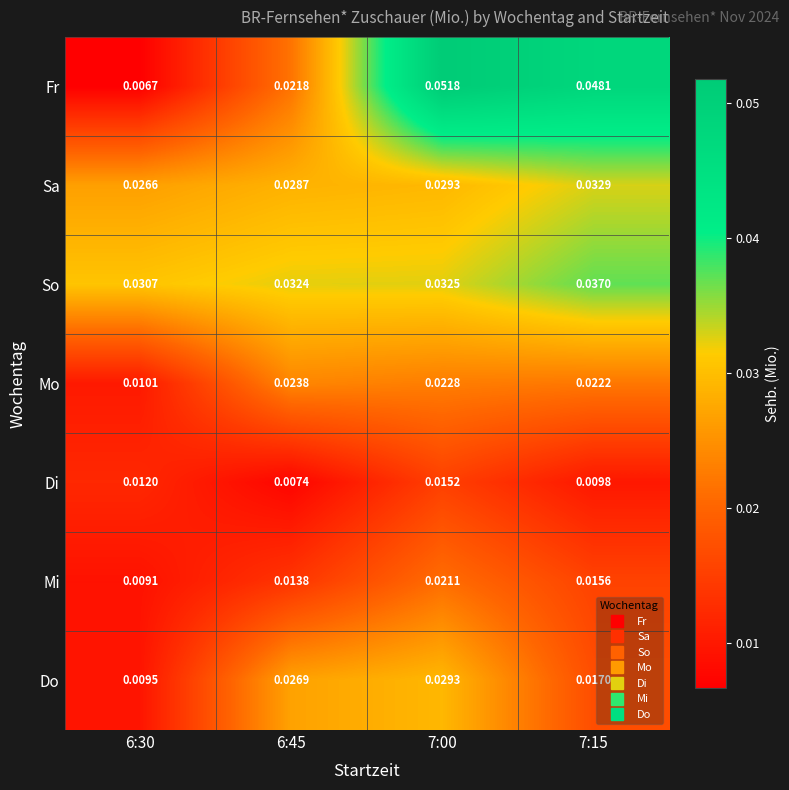

Which series has the widest spread of values?

Fr